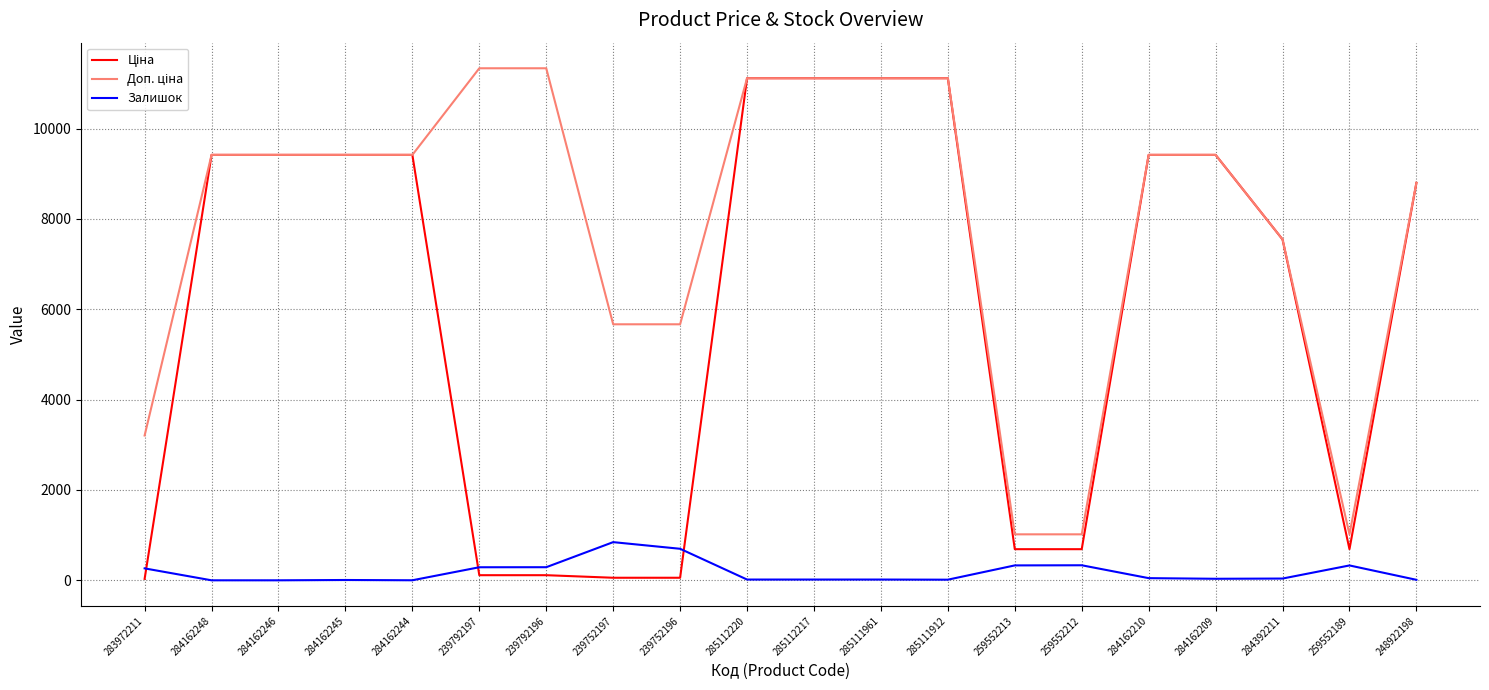

What is the total value across all series at 284162248?

18833.7